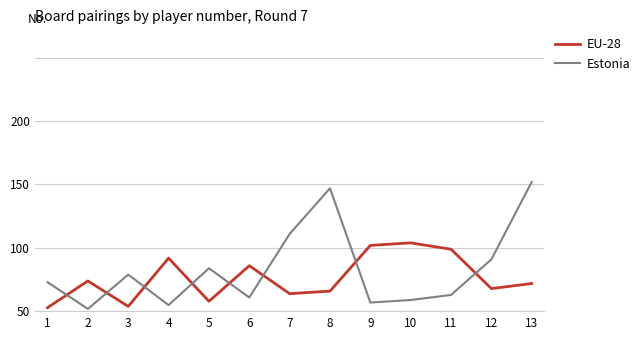

How many interior local peaks does the Estonia series have?

3